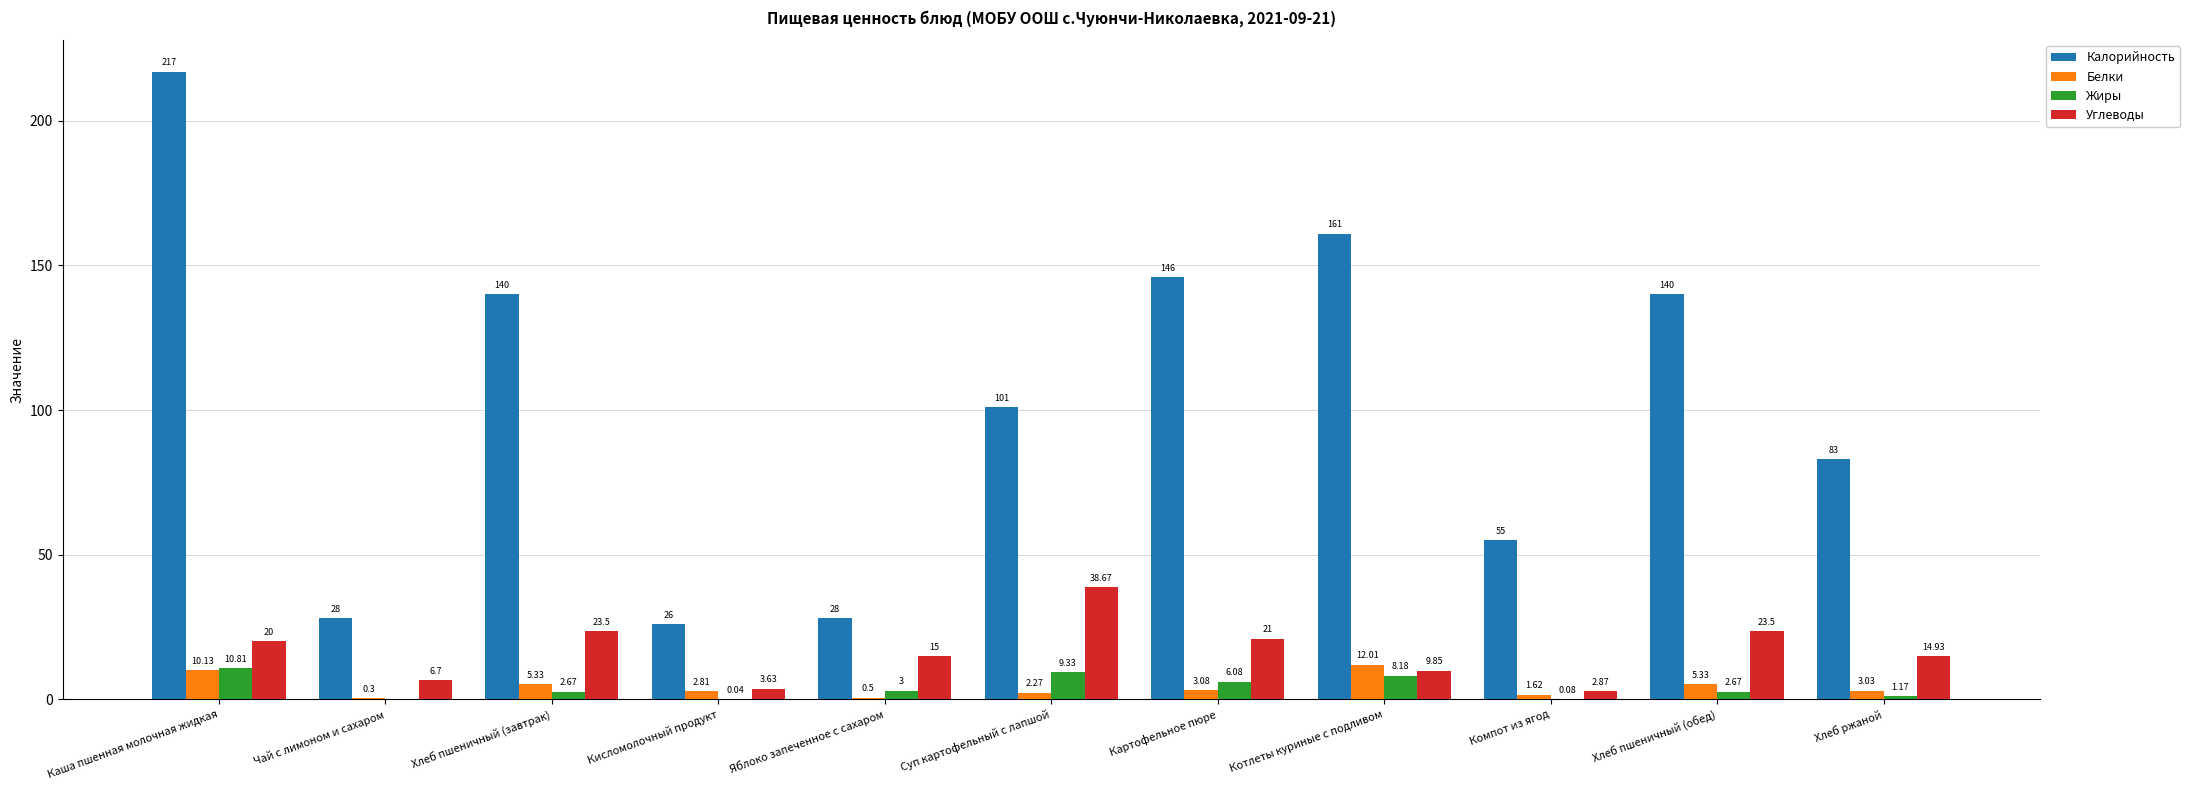

Does the chart contain stacked bars?

No